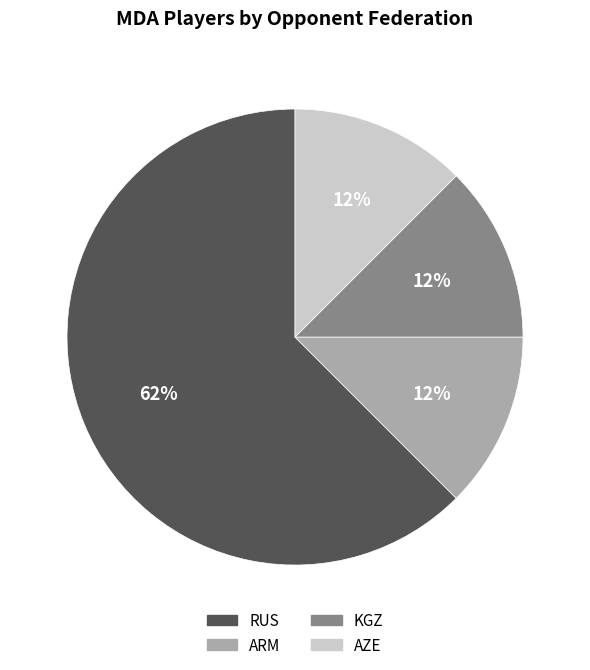

Is there any slice that represents more than half of the pie?

Yes